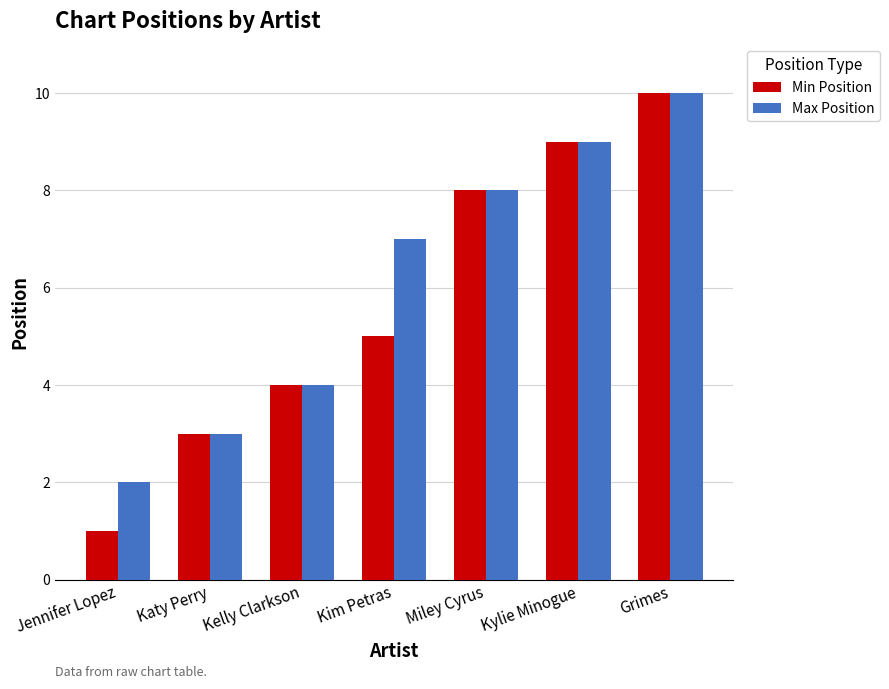

Which series has the widest spread of values?

Min Position